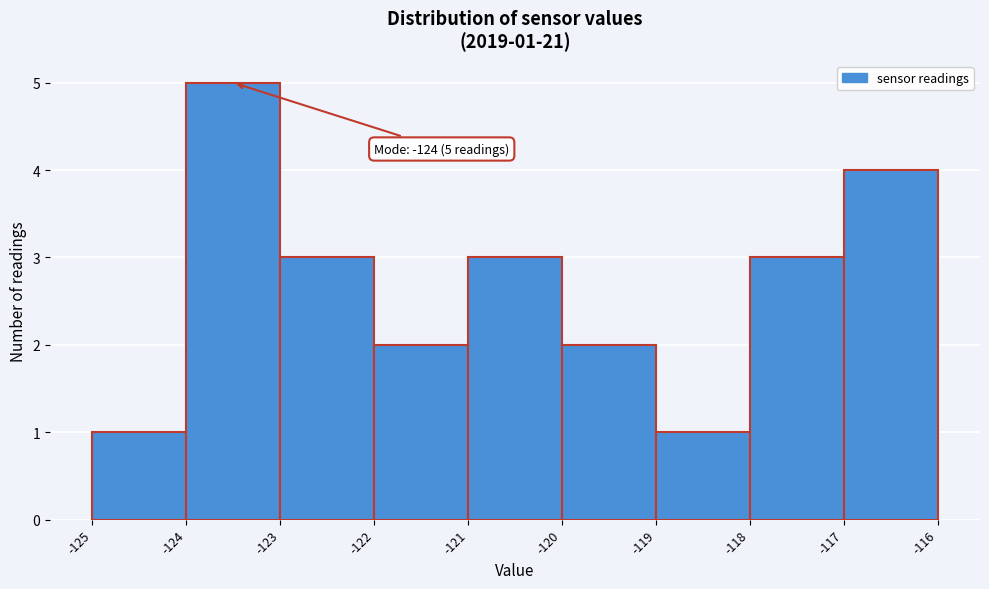

Reading left to right, extract all data points from this chart.

1	5	3	2	3	2	1	3	4